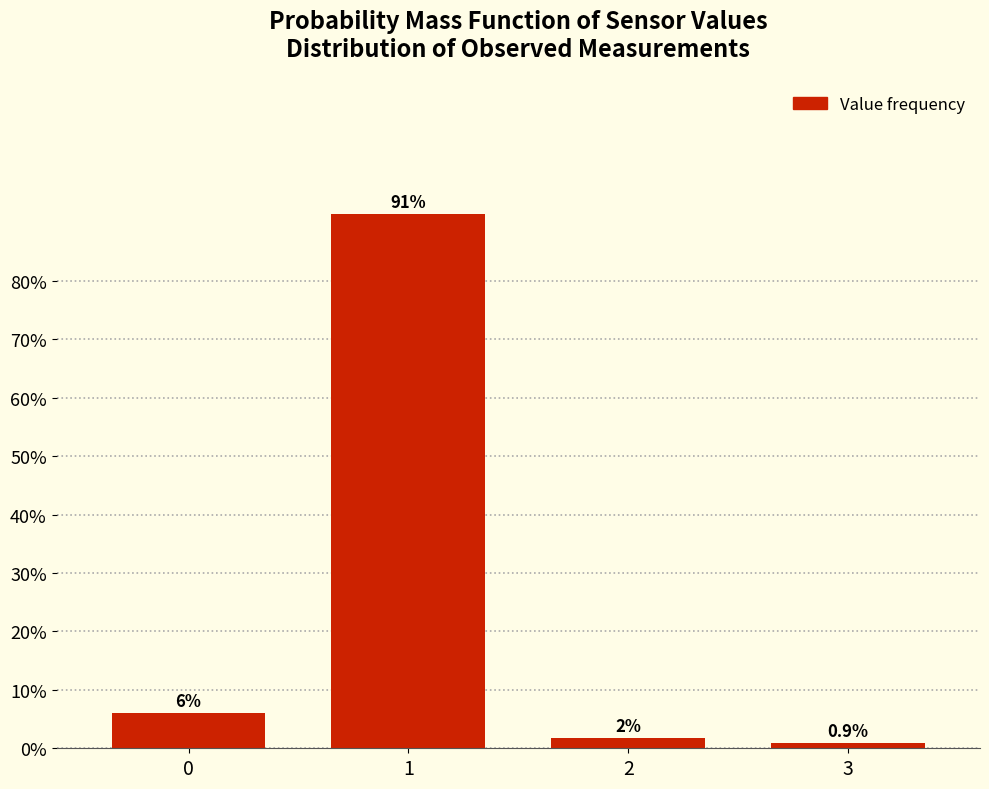

What is the value of the 2nd bar from the left?

91.4